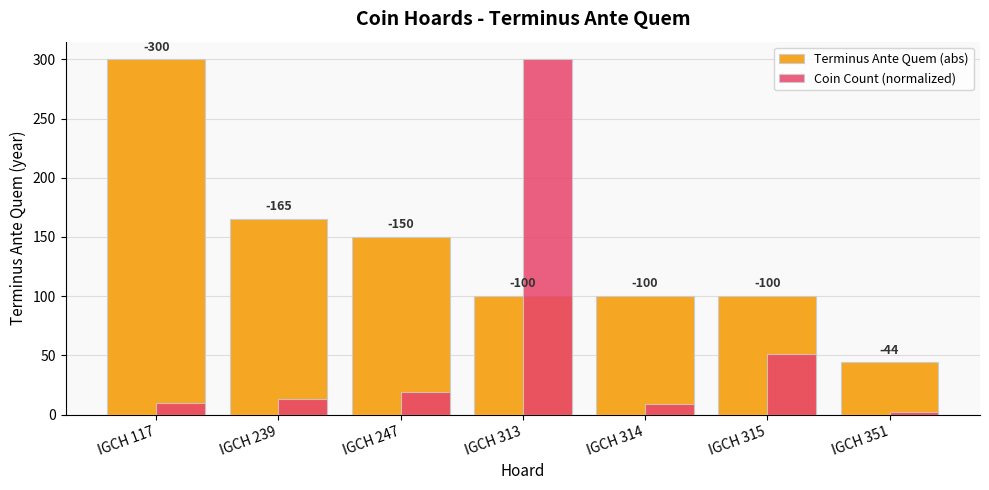

Reading left to right, extract all data points from this chart.

Terminus Ante Quem (abs): IGCH 117=300.0	IGCH 239=165.0	IGCH 247=150.0	IGCH 313=100.0	IGCH 314=100.0	IGCH 315=100.0	IGCH 351=44.0
Coin Count (normalized): IGCH 117=9.5	IGCH 239=13.0	IGCH 247=18.8	IGCH 313=300.0	IGCH 314=9.0	IGCH 315=50.8	IGCH 351=2.0